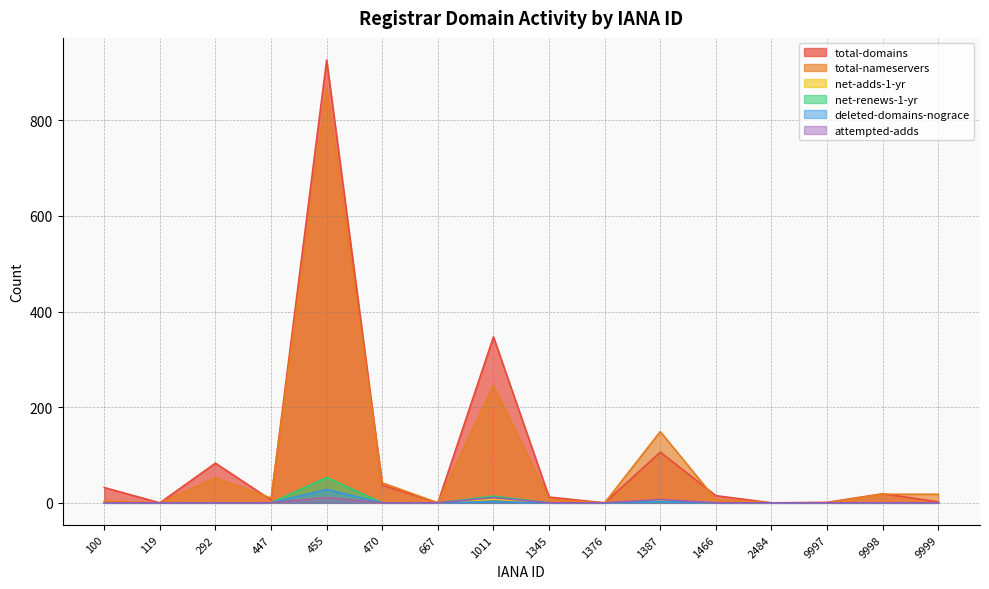

Which has a higher value, 447 or 1387?

1387